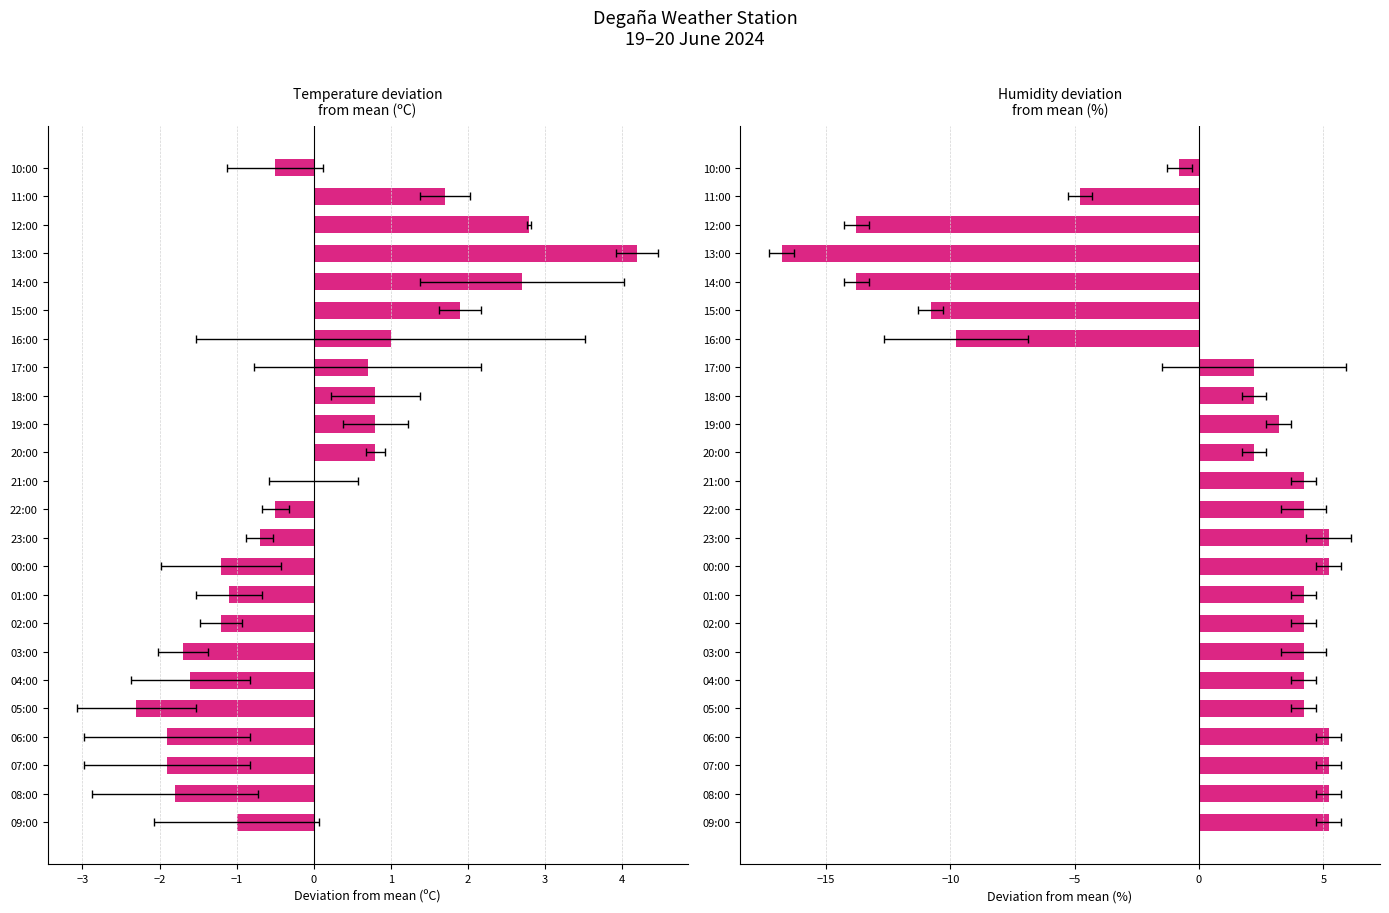

Reading right to left, list all the values displayed in this chart.

Temperature (ºC): -0.5	1.7	2.8	4.2	2.7	1.9	1.0	0.7	0.8	0.8	0.8	0.0	-0.5	-0.7	-1.2	-1.1	-1.2	-1.7	-1.6	-2.3	-1.9	-1.9	-1.8	-1.0
Humidity (%): -0.8	-4.8	-13.8	-16.8	-13.8	-10.8	-9.8	2.2	2.2	3.2	2.2	4.2	4.2	5.2	5.2	4.2	4.2	4.2	4.2	4.2	5.2	5.2	5.2	5.2